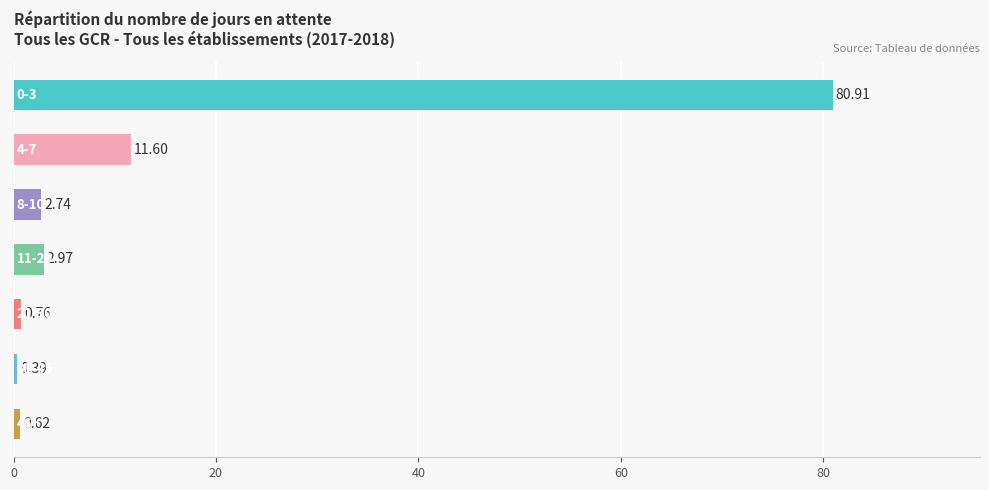

What is the sum of all values?

100.0